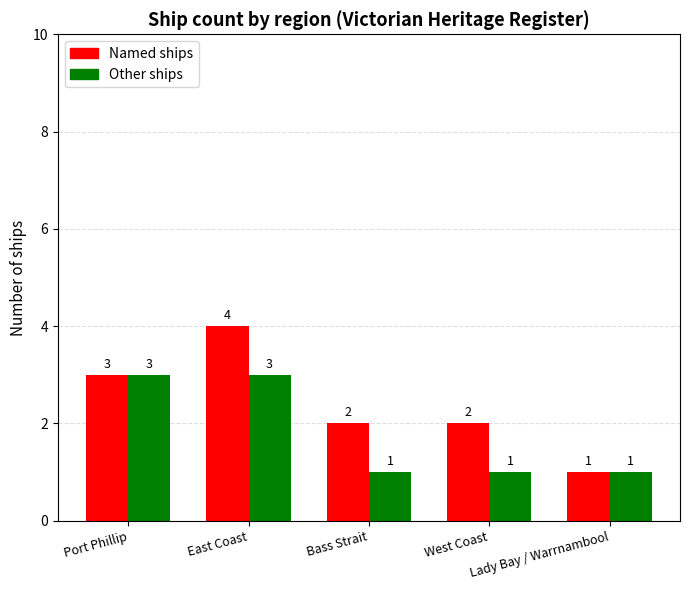

How many groups of bars are there?

5